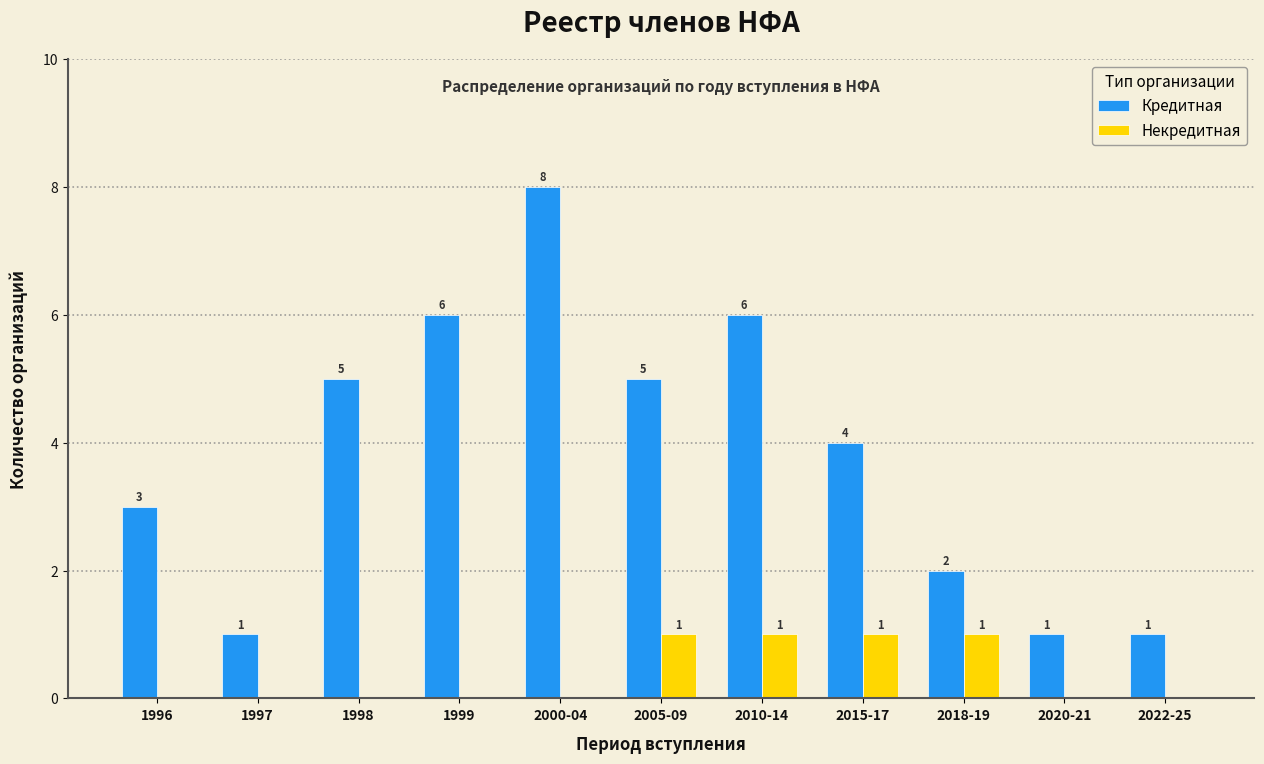

Reading left to right, transcribe all the data shown in this chart.

Кредитная: 1996=3	1997=1	1998=5	1999=6	2000-04=8	2005-09=5	2010-14=6	2015-17=4	2018-19=2	2020-21=1	2022-25=1
Некредитная: 1996=0	1997=0	1998=0	1999=0	2000-04=0	2005-09=1	2010-14=1	2015-17=1	2018-19=1	2020-21=0	2022-25=0